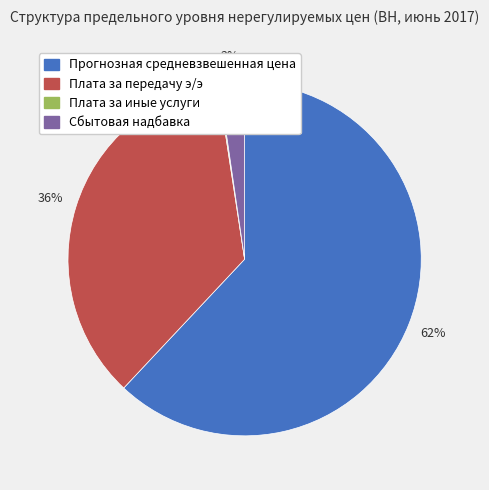

Is Сбытовая надбавка the majority of the pie?

No